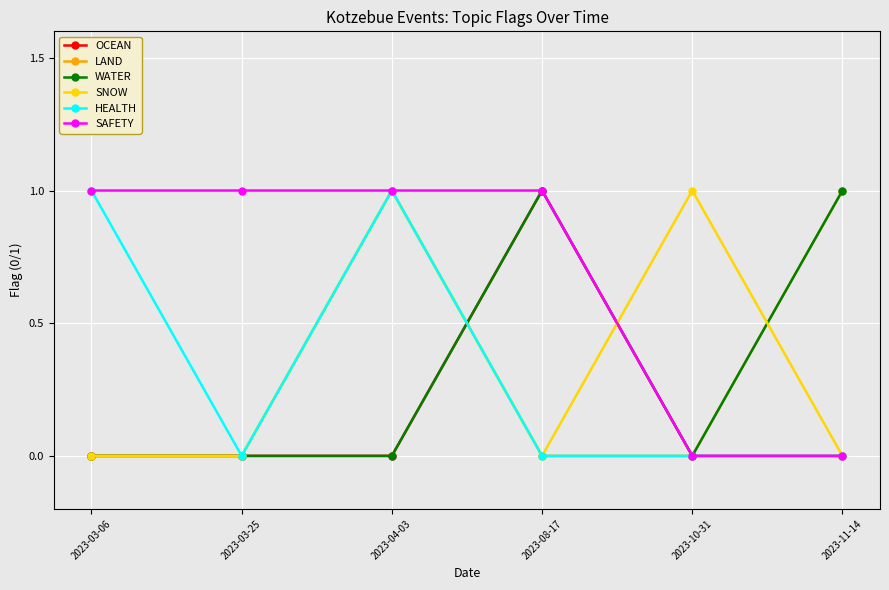

What is the label of the 1st point from the left?

2023-03-06